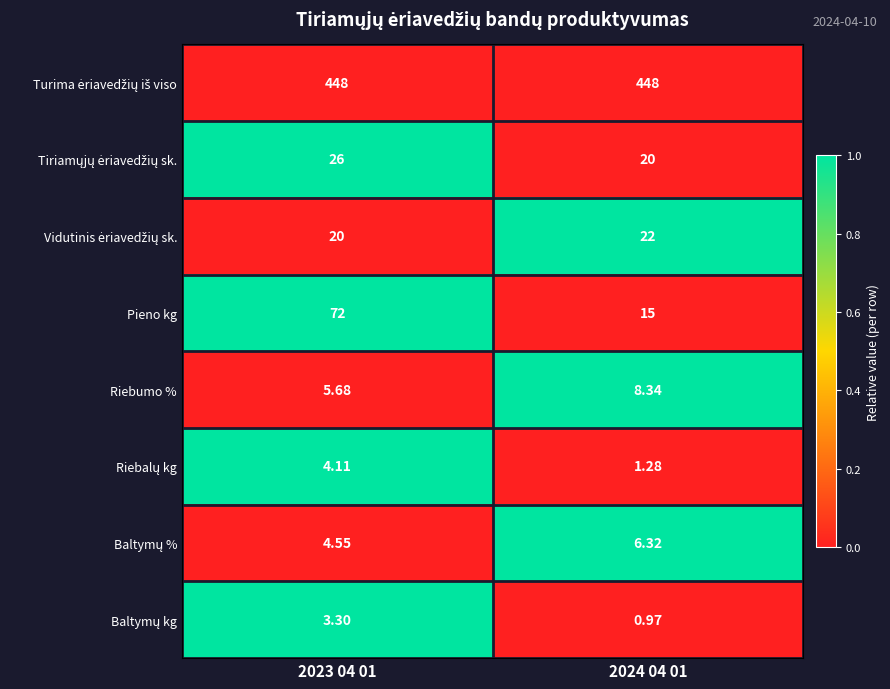

Which series has the widest spread of values?

Pieno kg